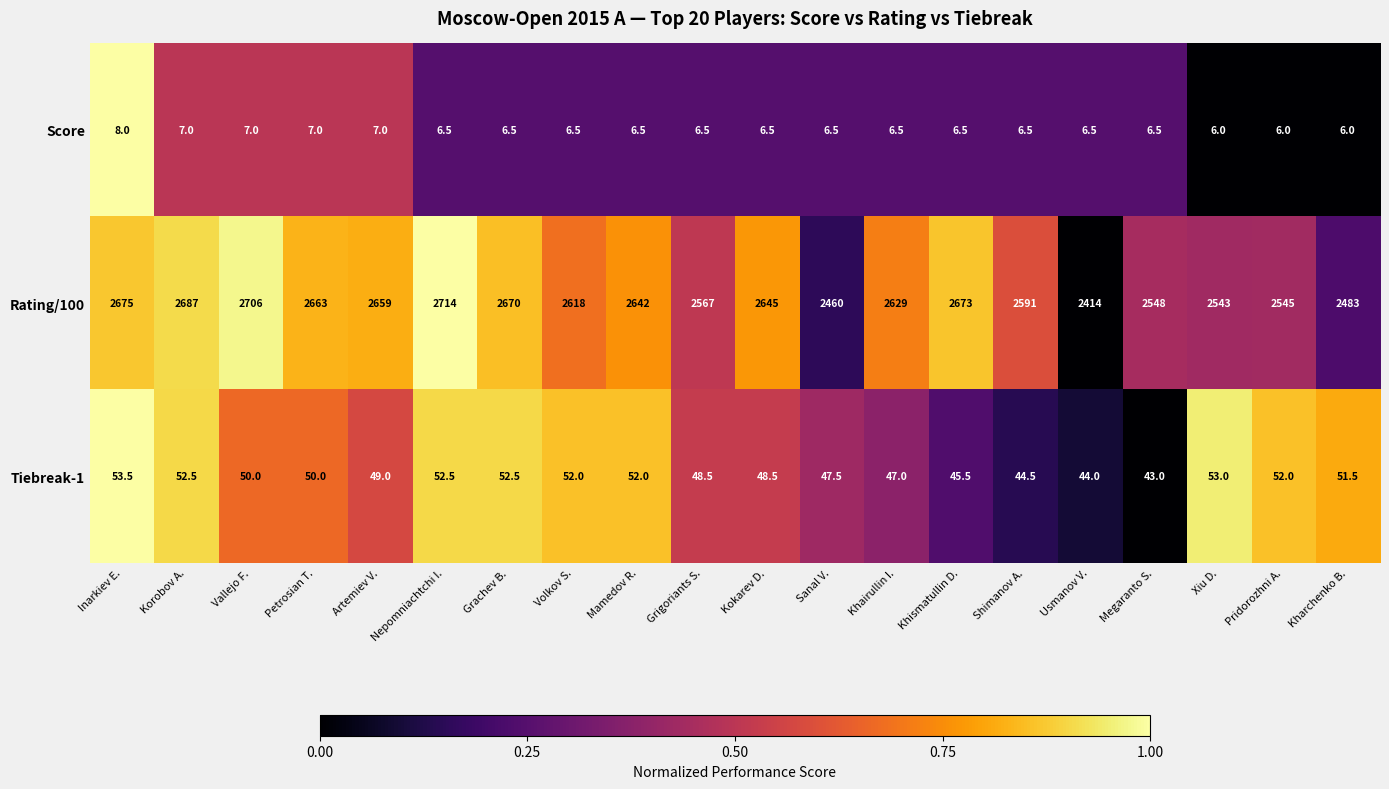

Which series has the widest spread of values?

Rating/100